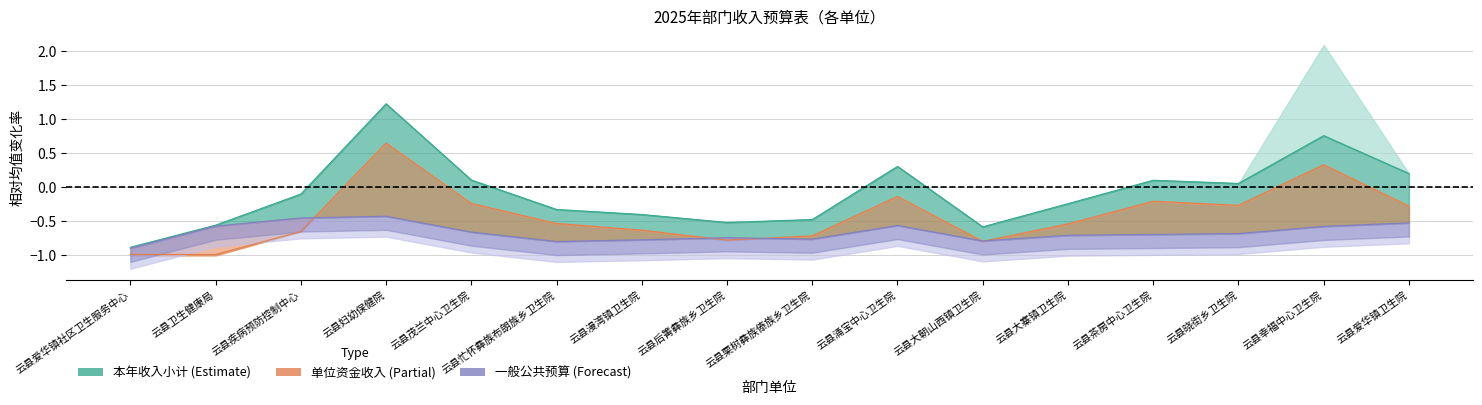

Between 云县爱华镇社区卫生服务中心 and 云县漫湾镇卫生院, which is larger?

云县漫湾镇卫生院